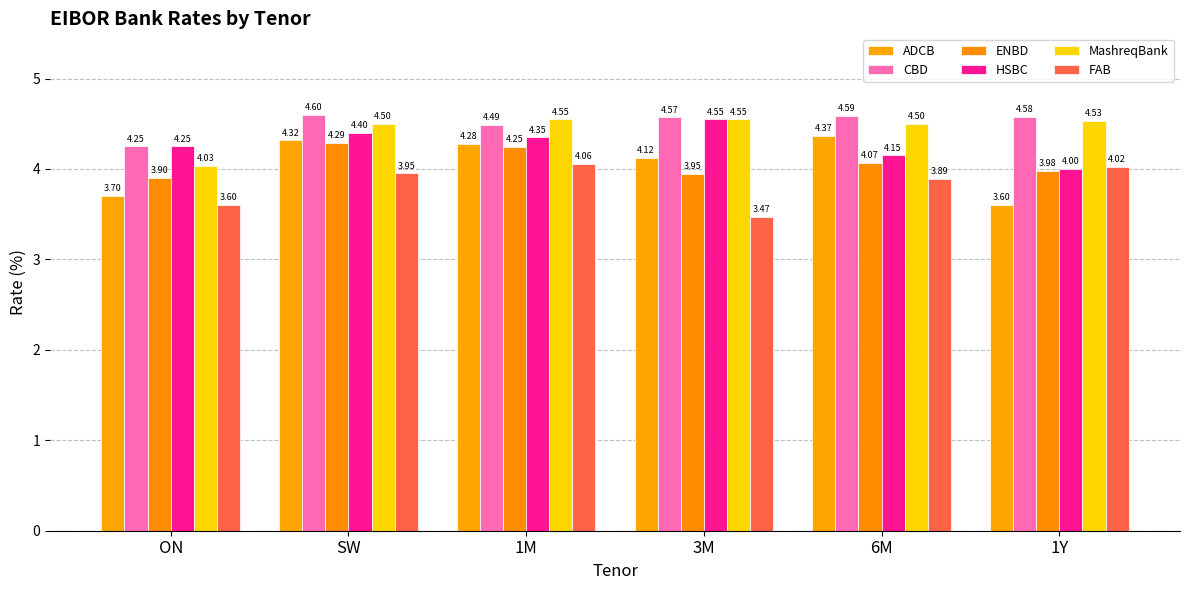

How many distinct data groups are displayed?

6